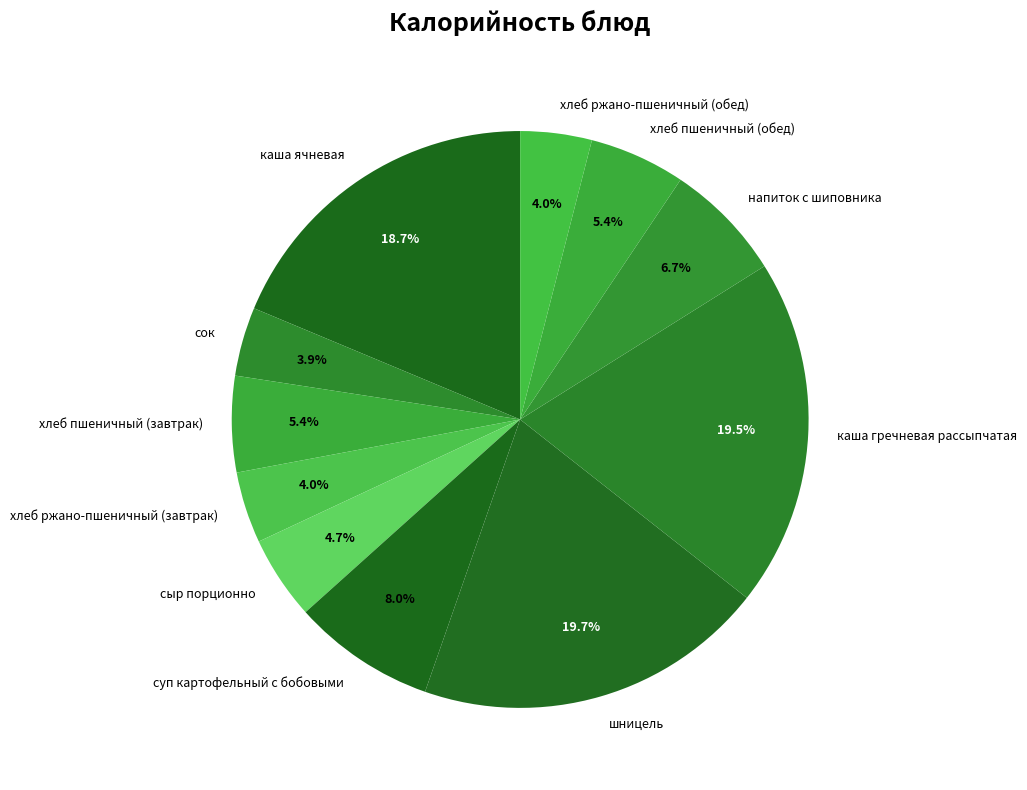

To the nearest percent, what is the combined percentage of хлеб ржано-пшеничный (обед) and сыр порционно?

9%